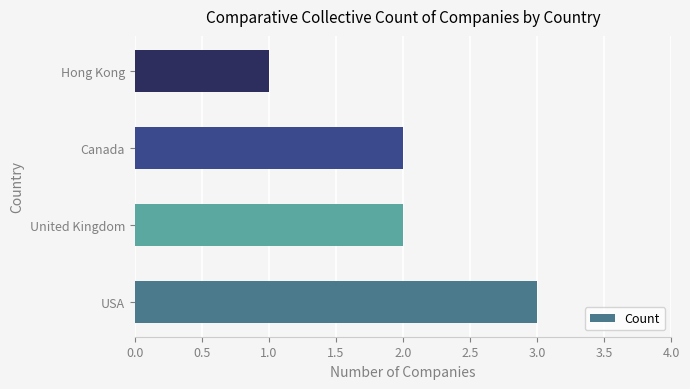

Is it true that the value at Canada is 2?

True